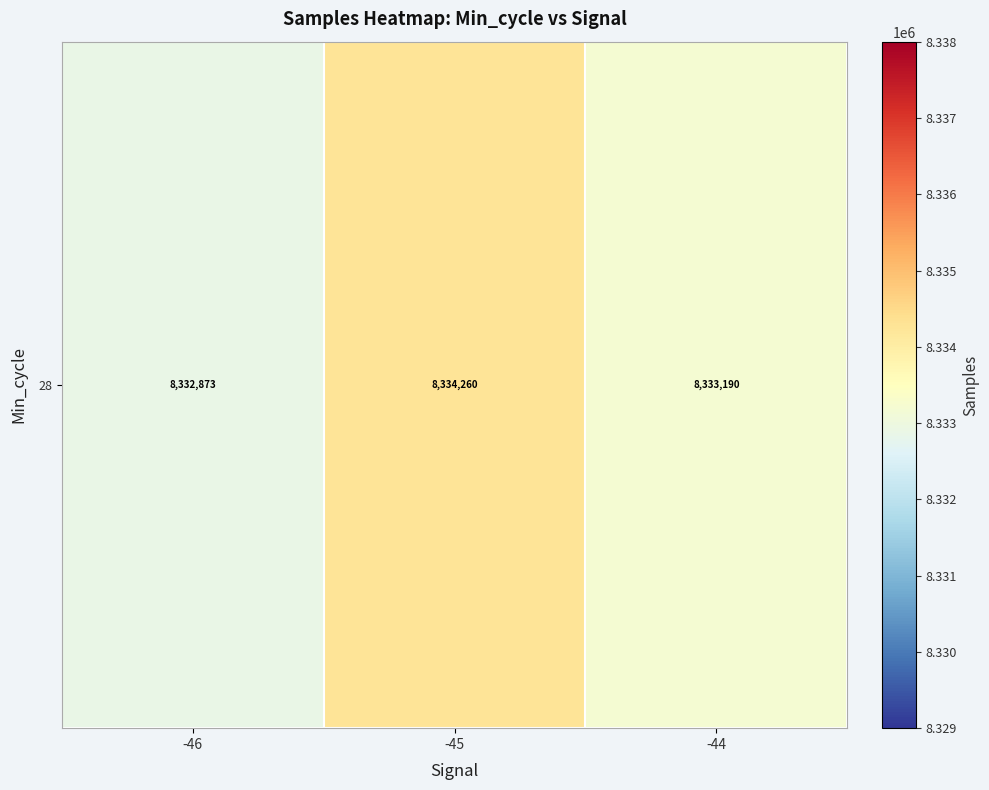

Reading right to left, what are all the values shown in this chart?

8333190	8334260	8332873